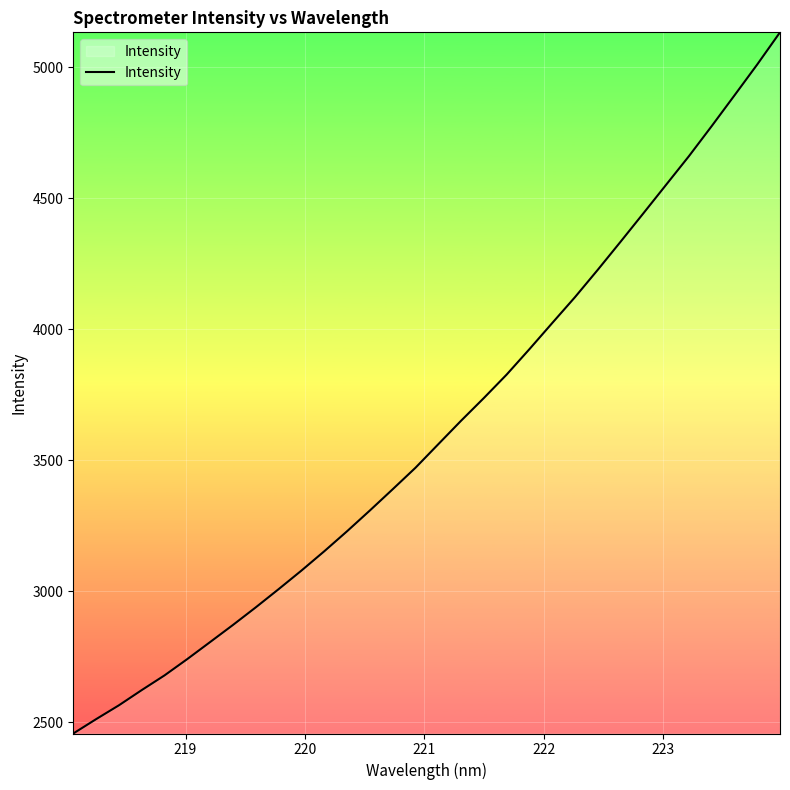

What is the smallest value displayed?

2456.8